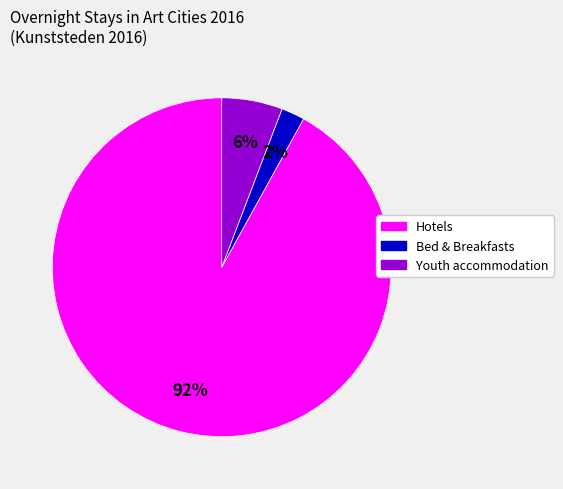

Which has a higher value, Bed & Breakfasts or Youth accommodation?

Youth accommodation